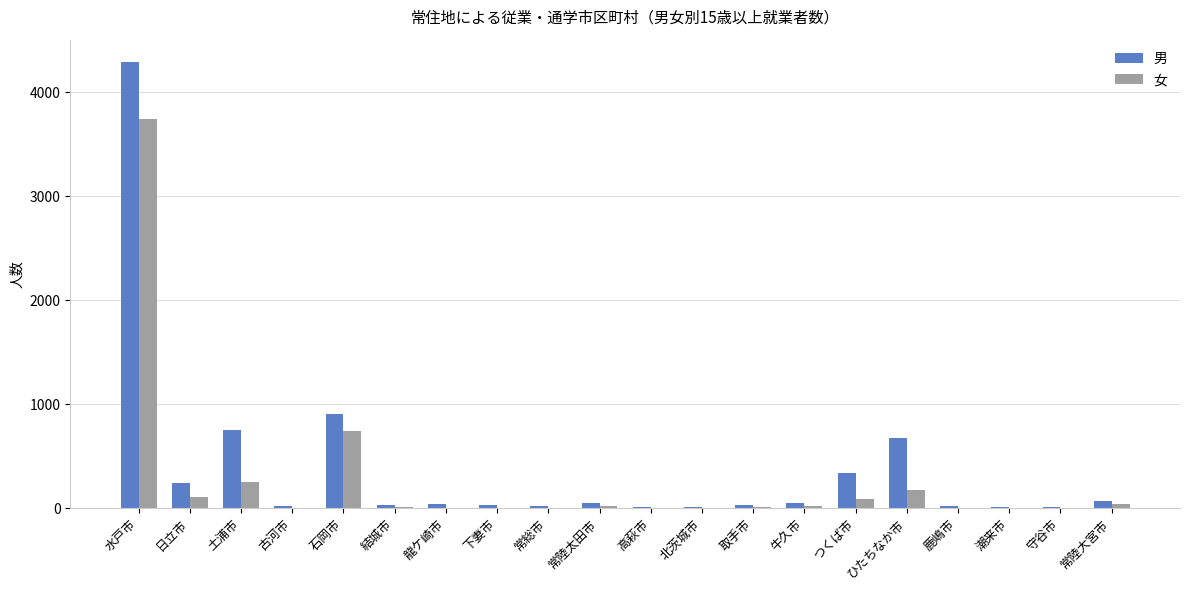

Where is 男 nearest to the value 2150?

石岡市